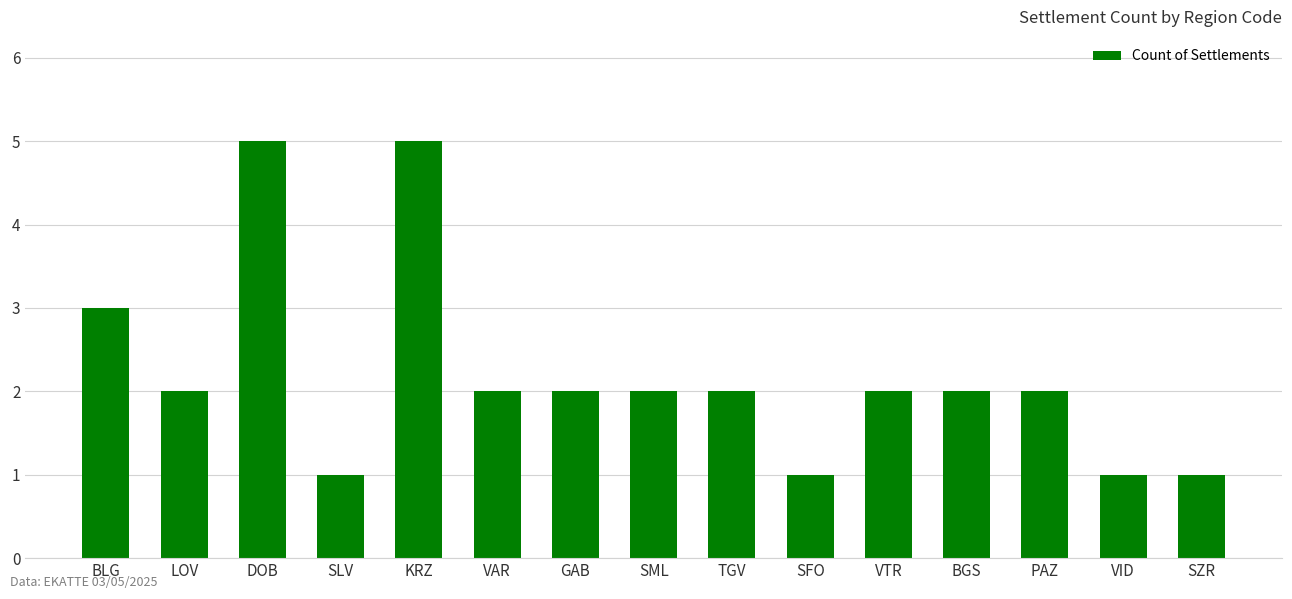

What is the label of the 9th bar from the right?

GAB